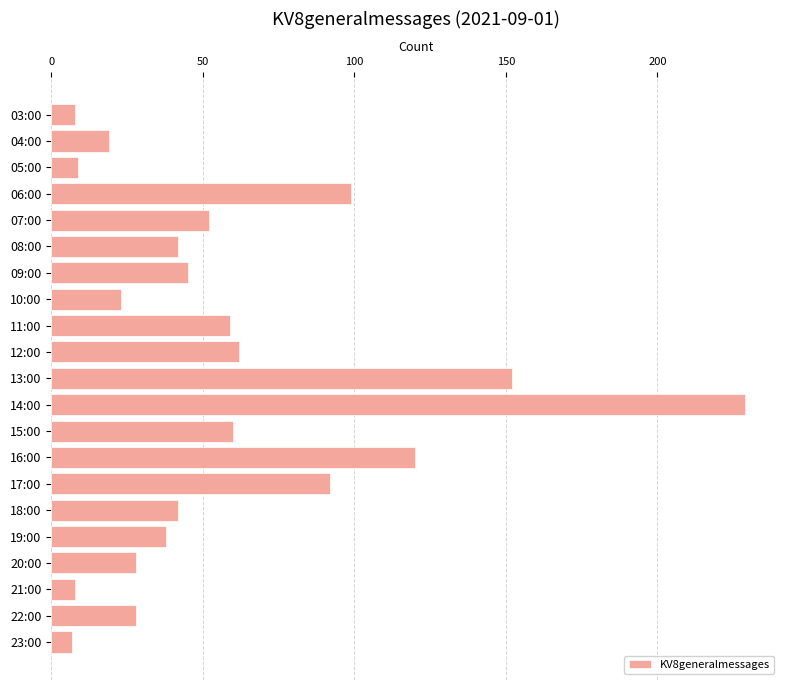

What is the difference between the maximum and second lowest values?

221